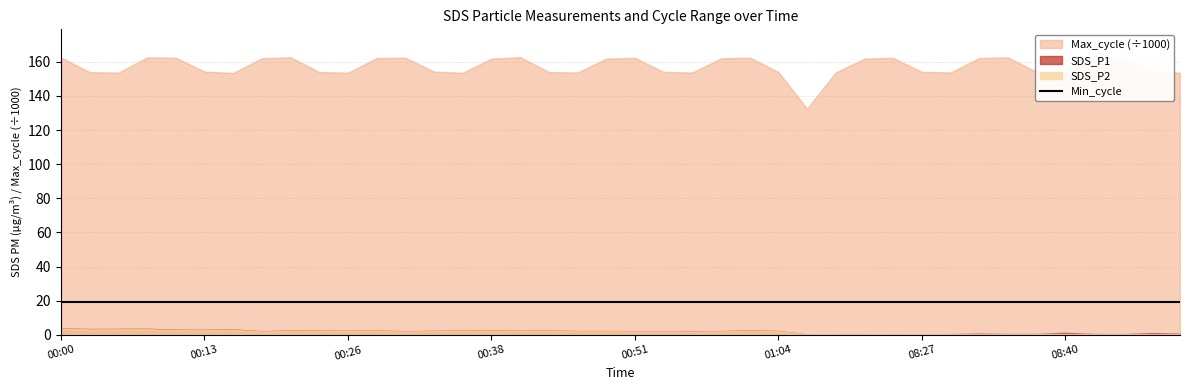

At which label does Min_cycle reach its minimum?

2021/10/22 00:00